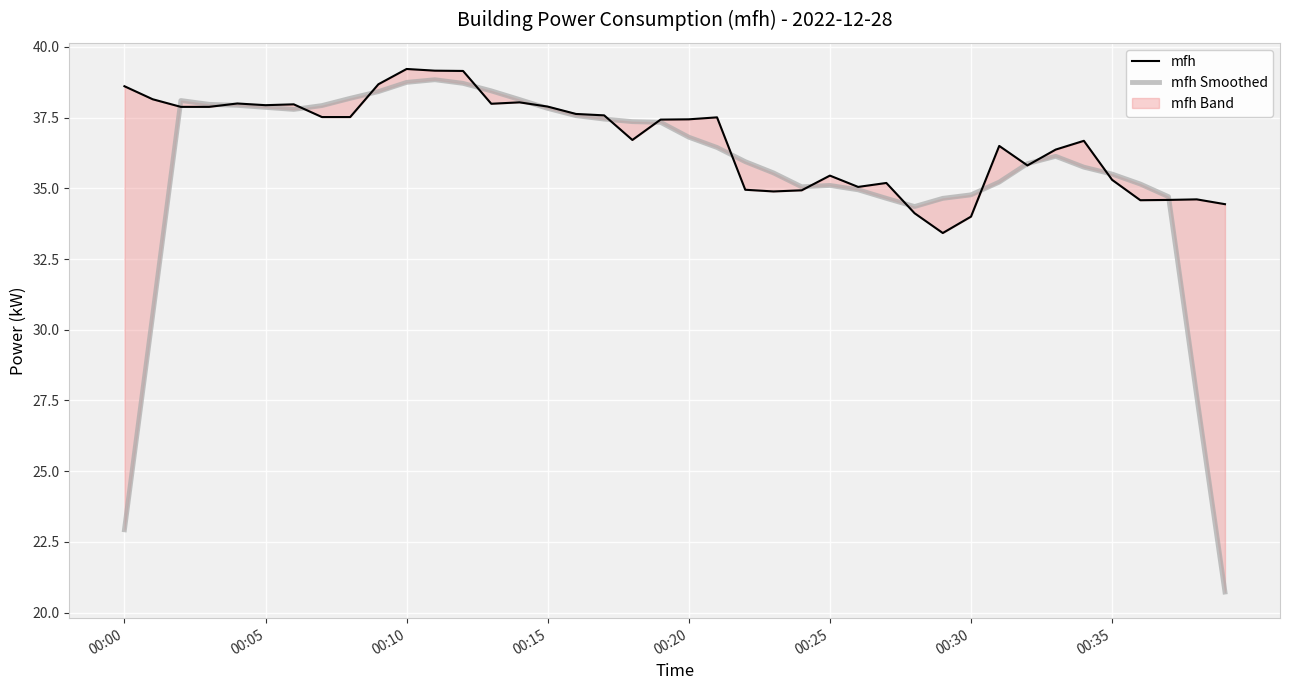

Reading left to right, transcribe all the data shown in this chart.

mfh: 38.6	38.1	37.9	37.9	38.0	37.9	38.0	37.5	37.5	38.7	39.2	39.2	39.1	38.0	38.0	37.9	37.6	37.6	36.7	37.4	37.4	37.5	35.0	34.9	34.9	35.5	35.0	35.2	34.1	33.4	34.0	36.5	35.8	36.4	36.7	35.3	34.6	34.6	34.6	34.4
mfh Smoothed: 22.9	30.5	38.1	38.0	37.9	37.9	37.8	37.9	38.2	38.4	38.7	38.8	38.7	38.4	38.1	37.8	37.6	37.4	37.4	37.3	36.8	36.4	35.9	35.5	35.1	35.1	34.9	34.6	34.4	34.6	34.8	35.2	35.9	36.1	35.7	35.5	35.2	34.7	27.6	20.7